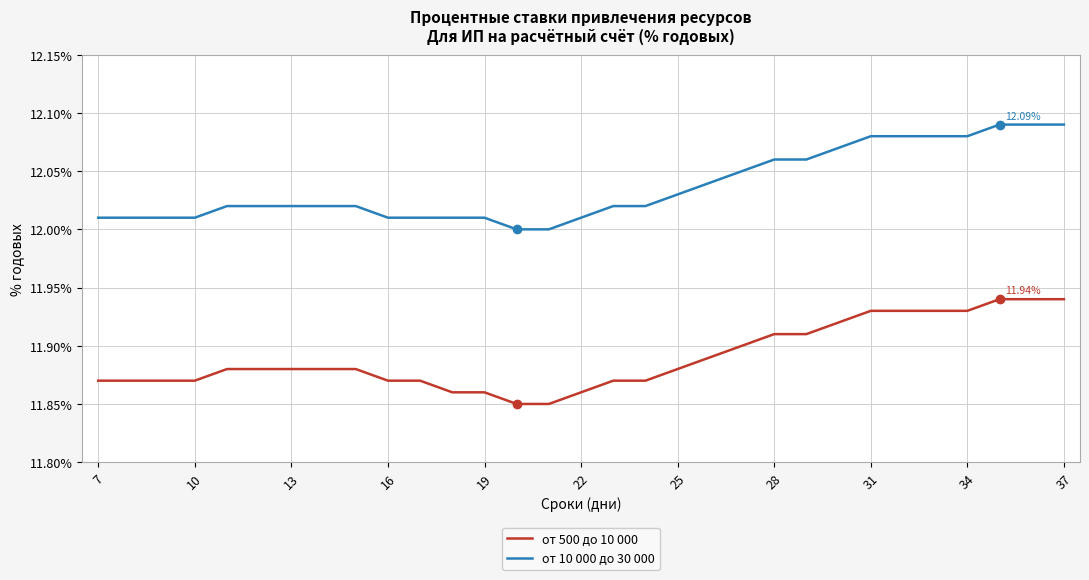

How many lines are shown in the chart?

2